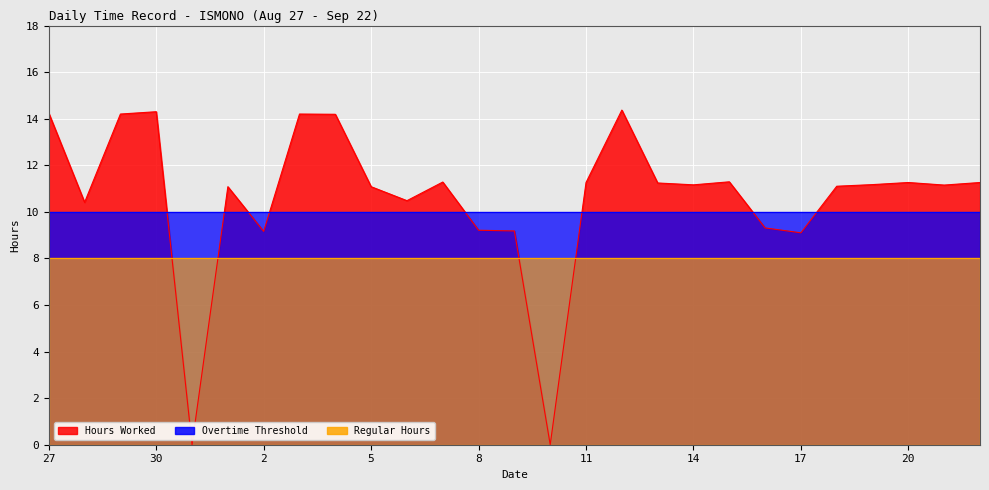

At which label does Hours Worked first exceed 11?

27